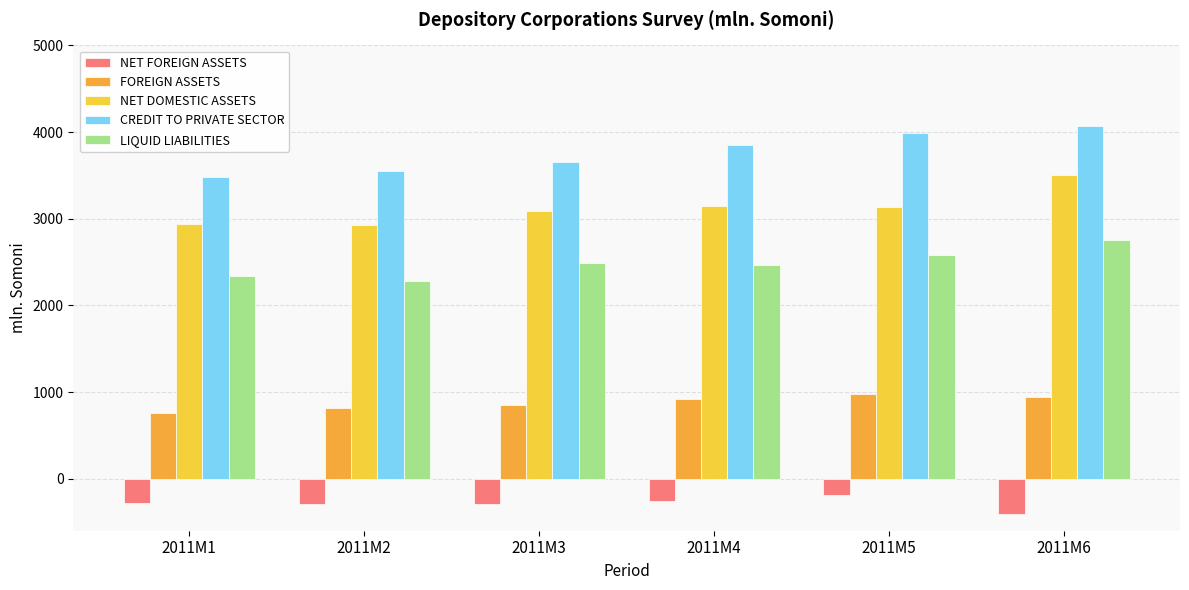

What is the value of the LIQUID LIABILITIES bar at the 5th from the left?

2579.0